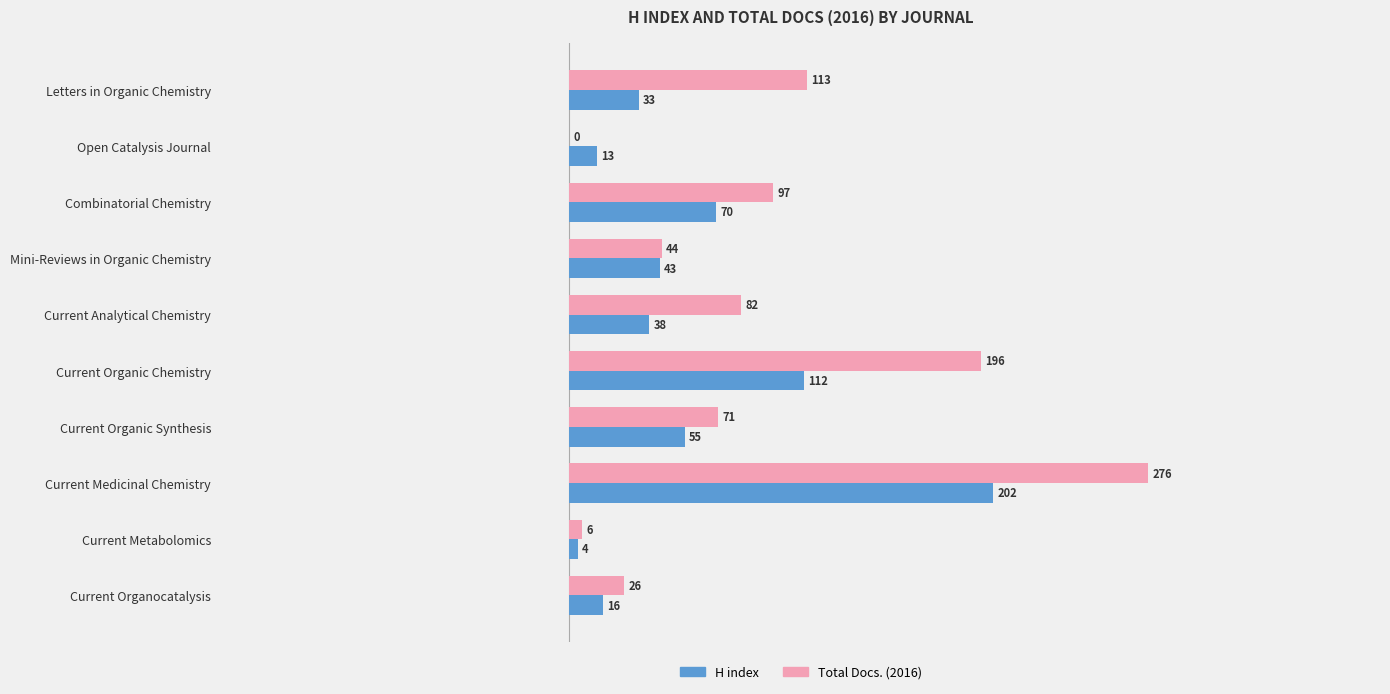

Is the value of H index at Combinatorial Chemistry greater than the value of Total Docs. (2016) at Current Organic Synthesis?

No